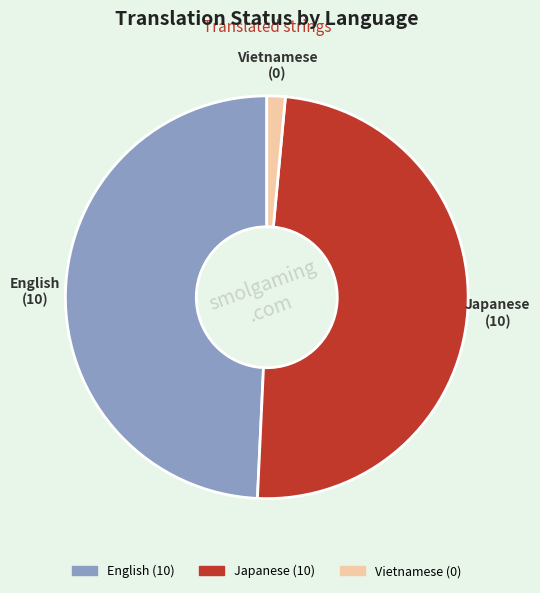

Does Japanese account for over 50% of the chart?

No